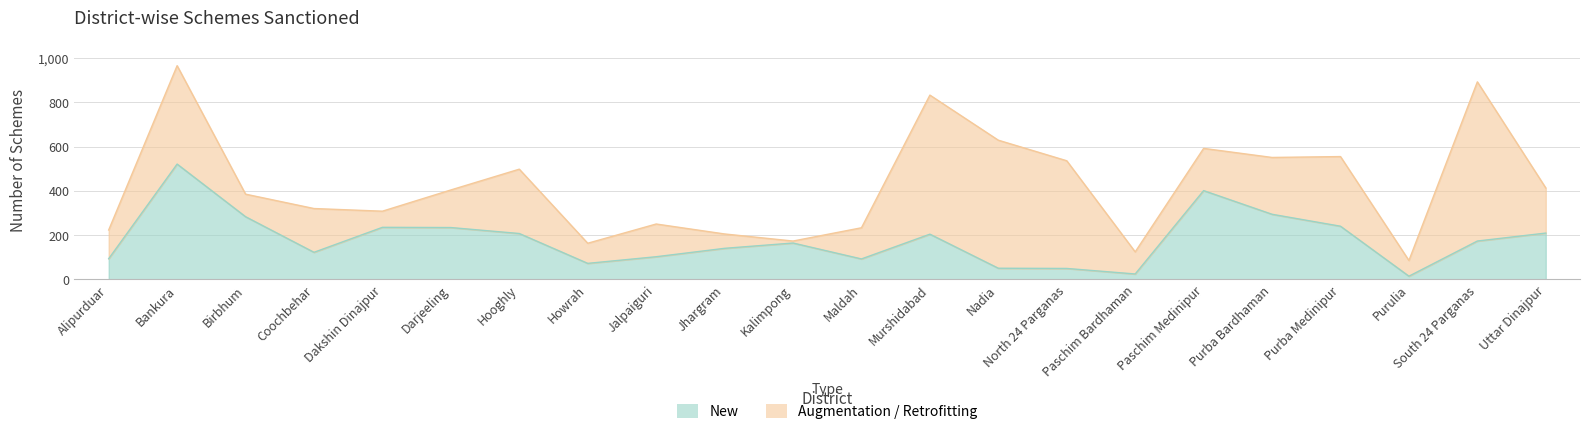

What is the change in value from Birbhum to Hooghly?

-76